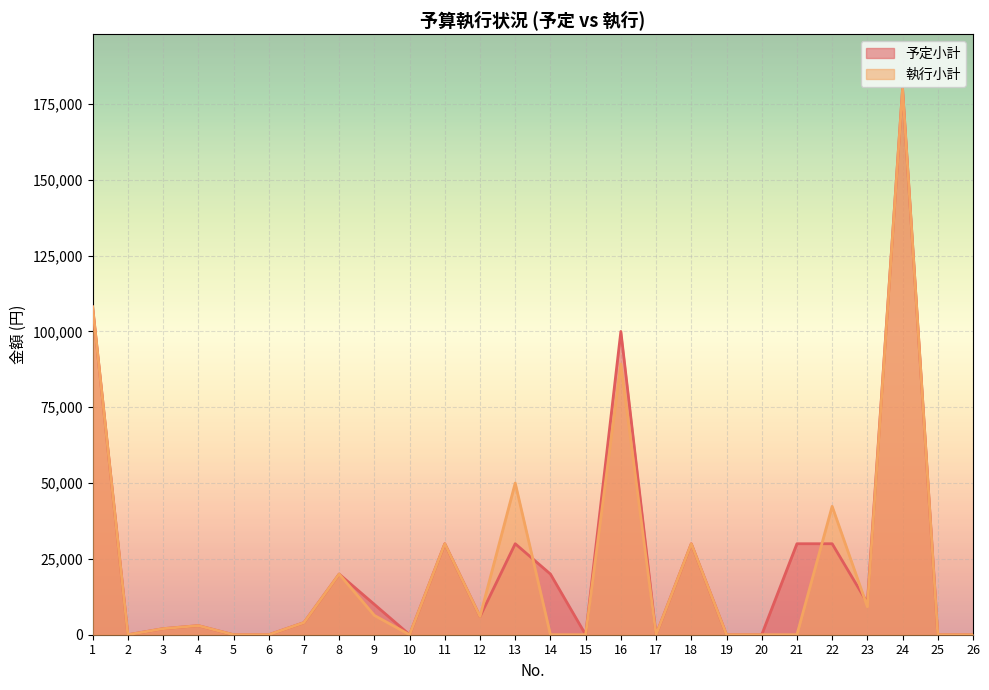

At which category is the sum across all series the highest?

24